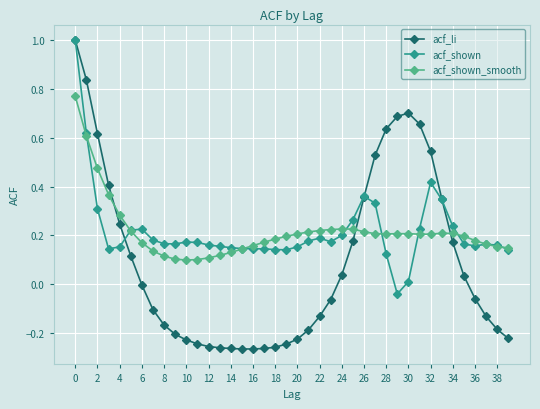

Which series has the widest spread of values?

acf_li